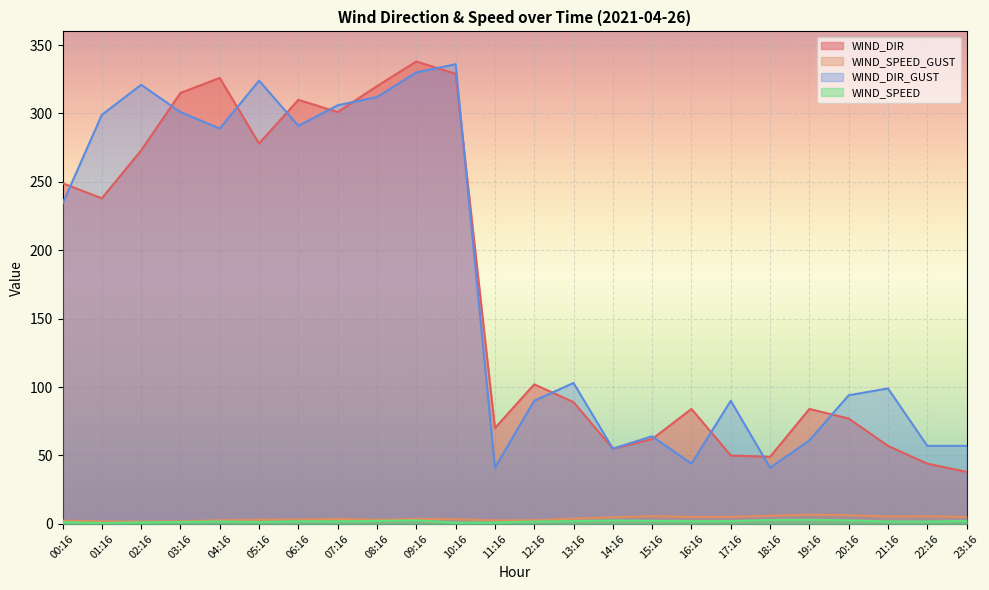

Count the number of data series in this chart.

4